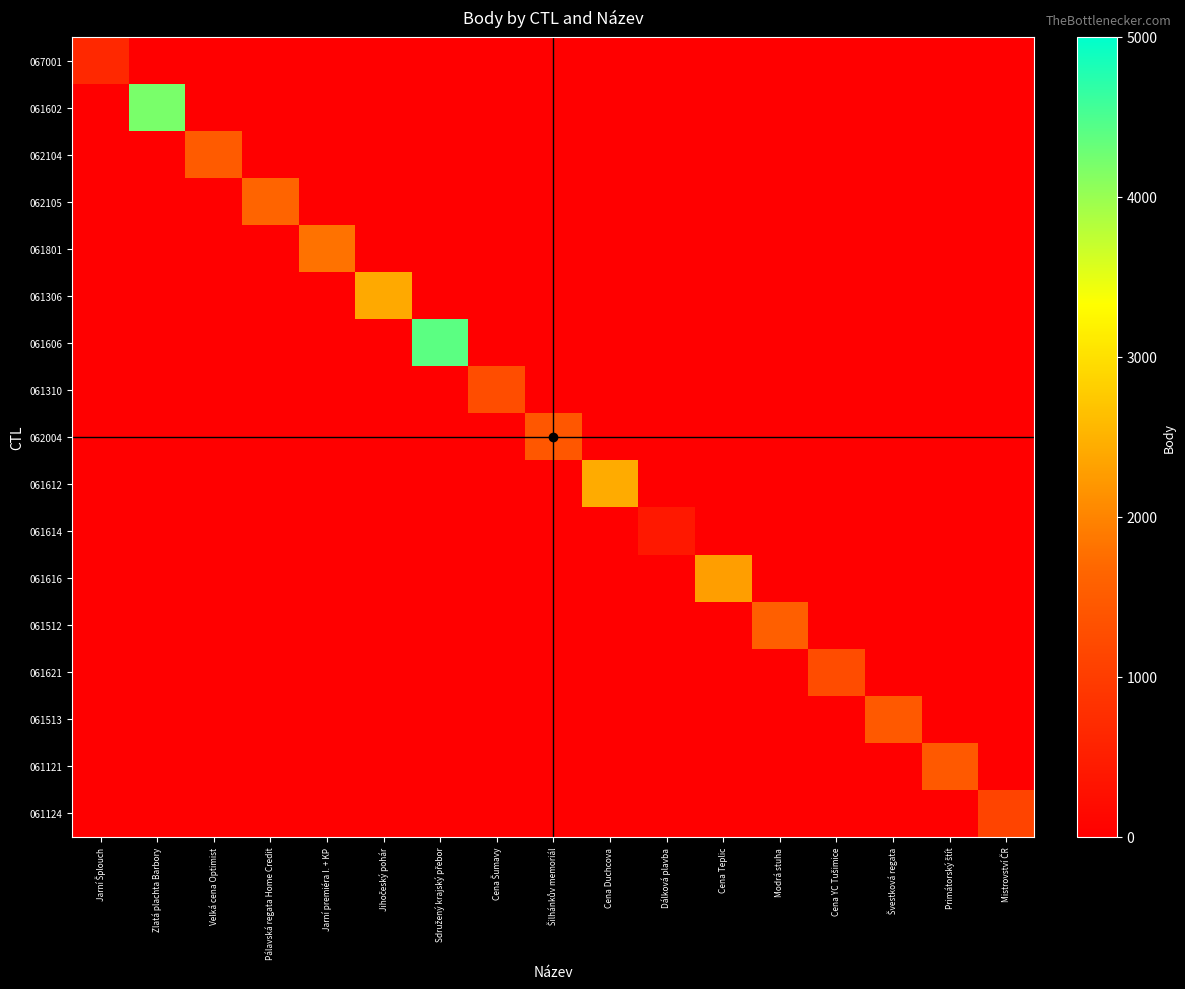

Which series has the widest spread of values?

061606